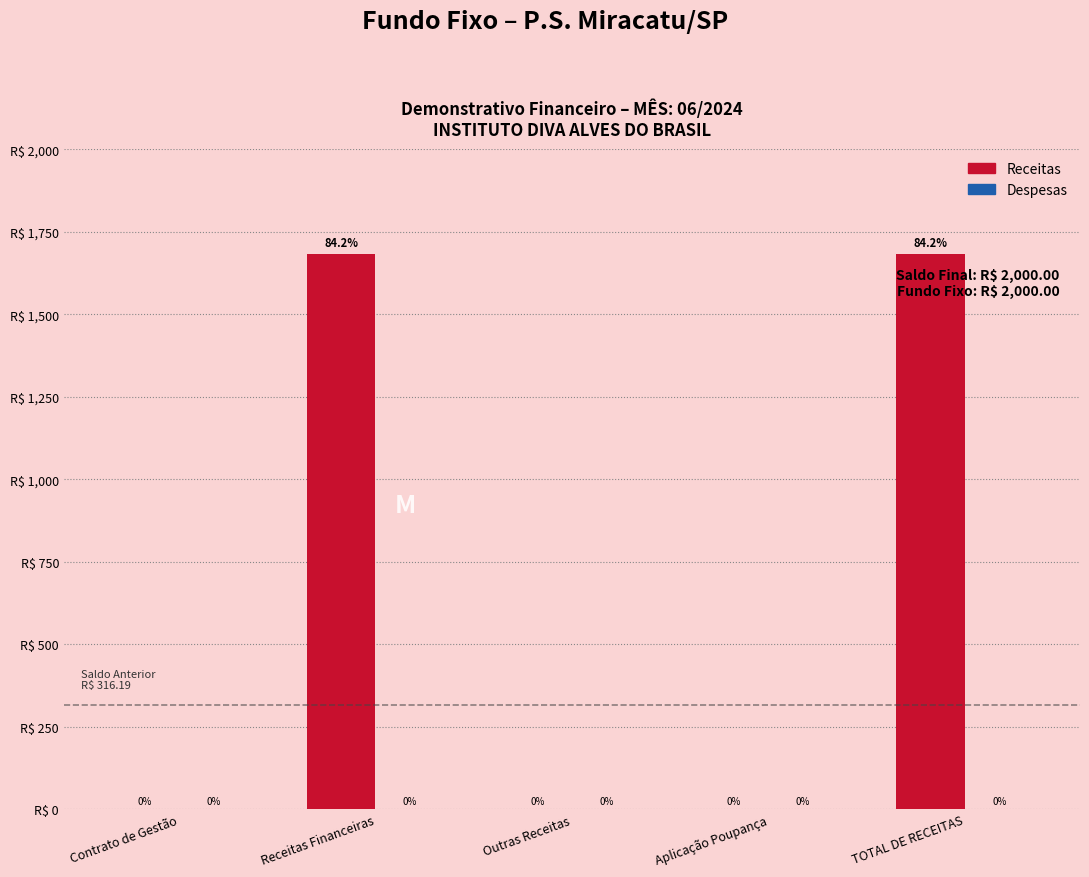

Which has a higher value, Receitas Financeiras or Aplicação Poupança?

Receitas Financeiras